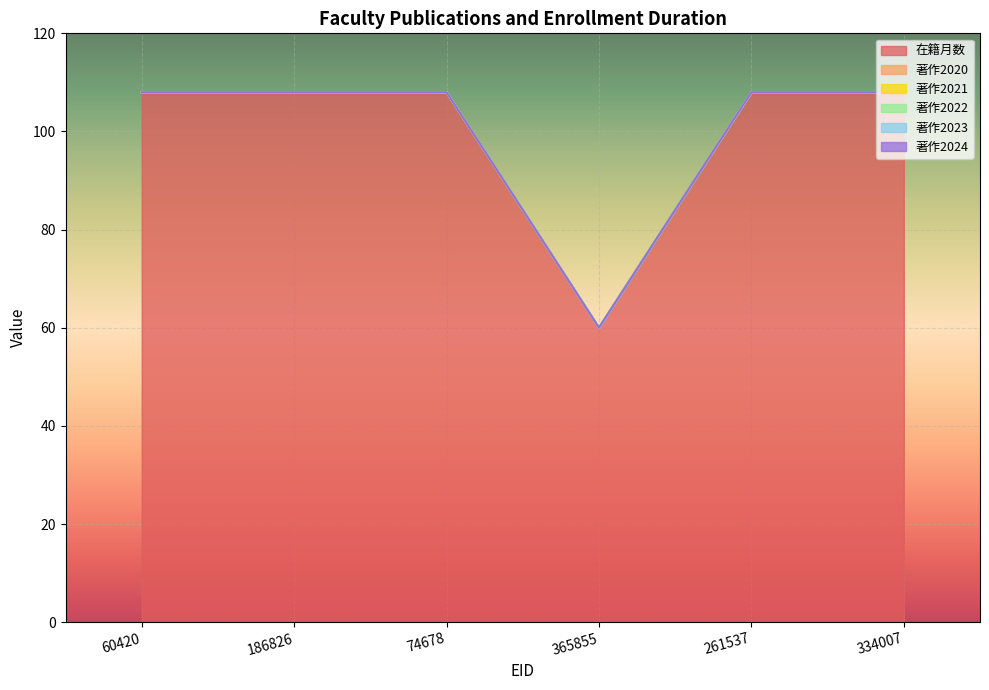

True or false: 在籍月数 and 著作2020 intersect in this chart.

False